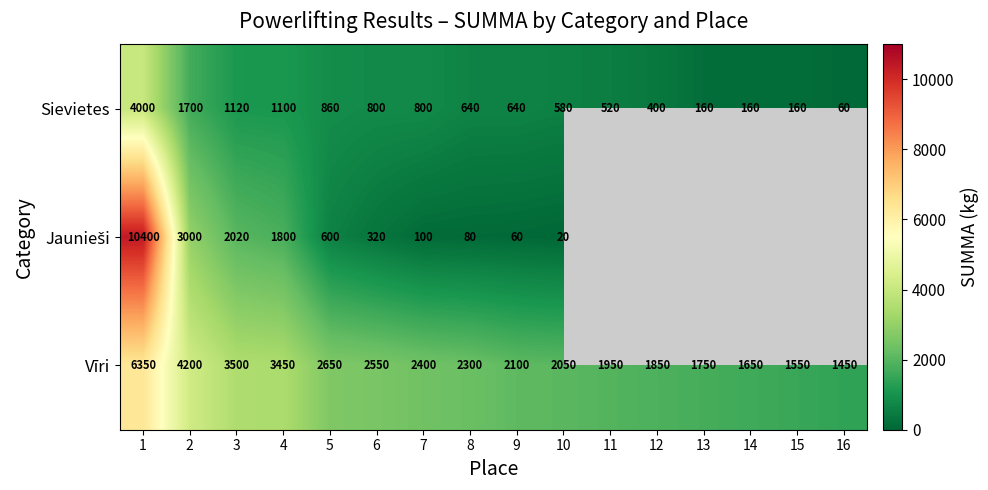

Is it true that Sievietes equals 640 at 9?

True